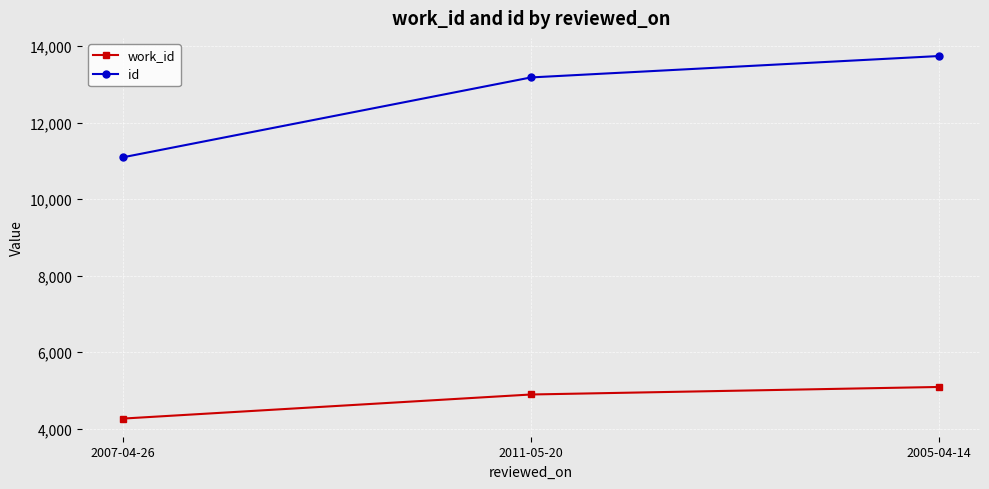

Reading right to left, extract all data points from this chart.

work_id: 2005-04-14=5088	2011-05-20=4891	2007-04-26=4261
id: 2005-04-14=13740	2011-05-20=13180	2007-04-26=11091